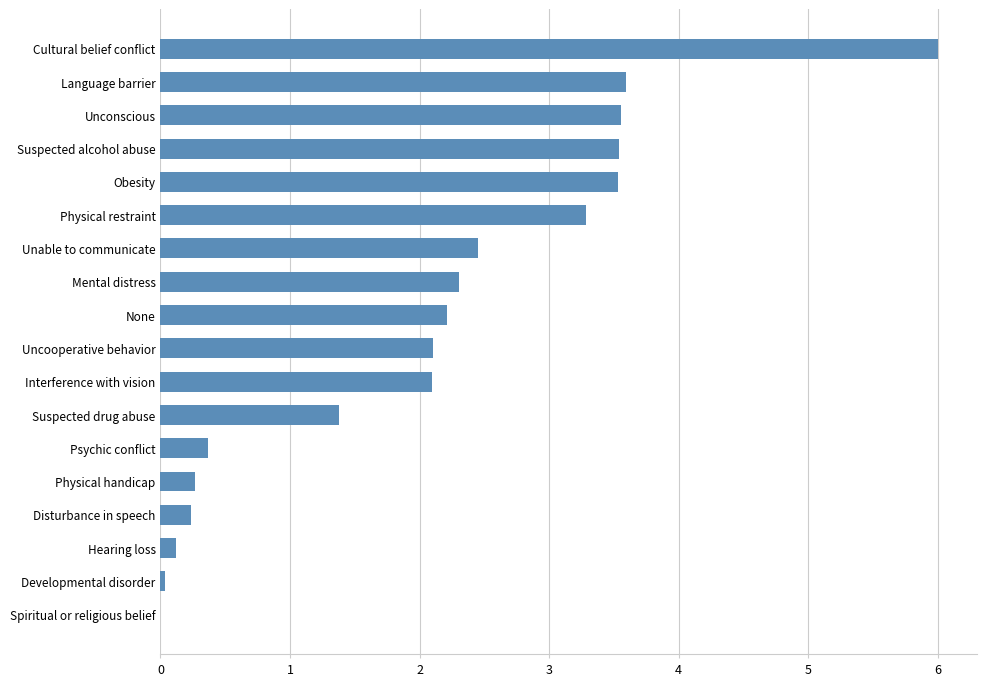

Where is the data nearest to the value 3?

Physical restraint